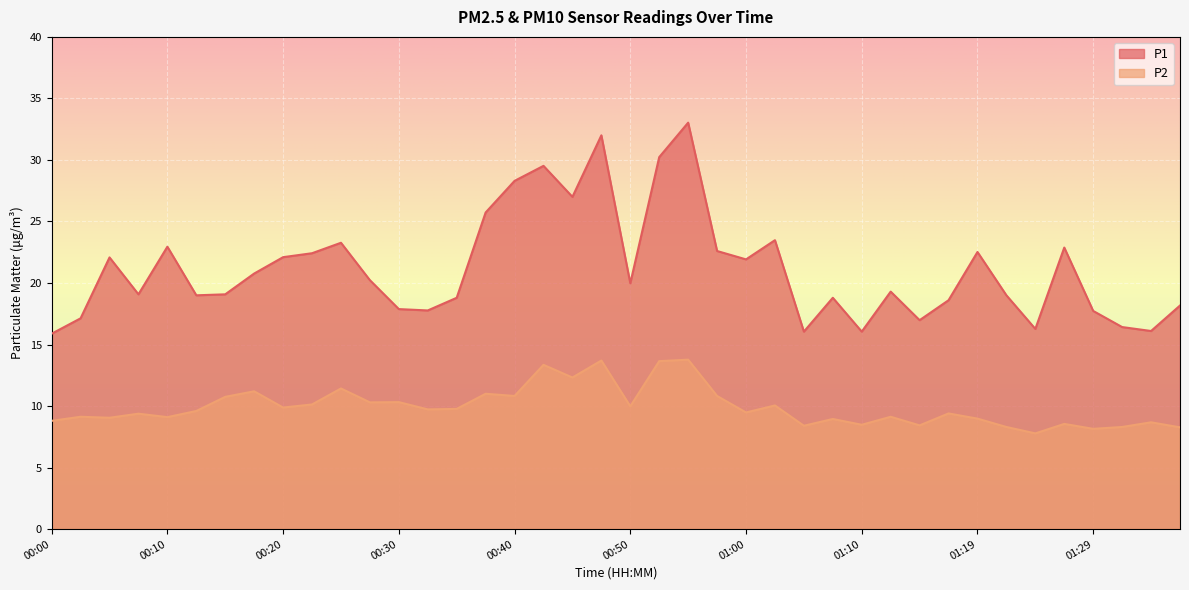

What is the highest value of the P1 series?

33.0